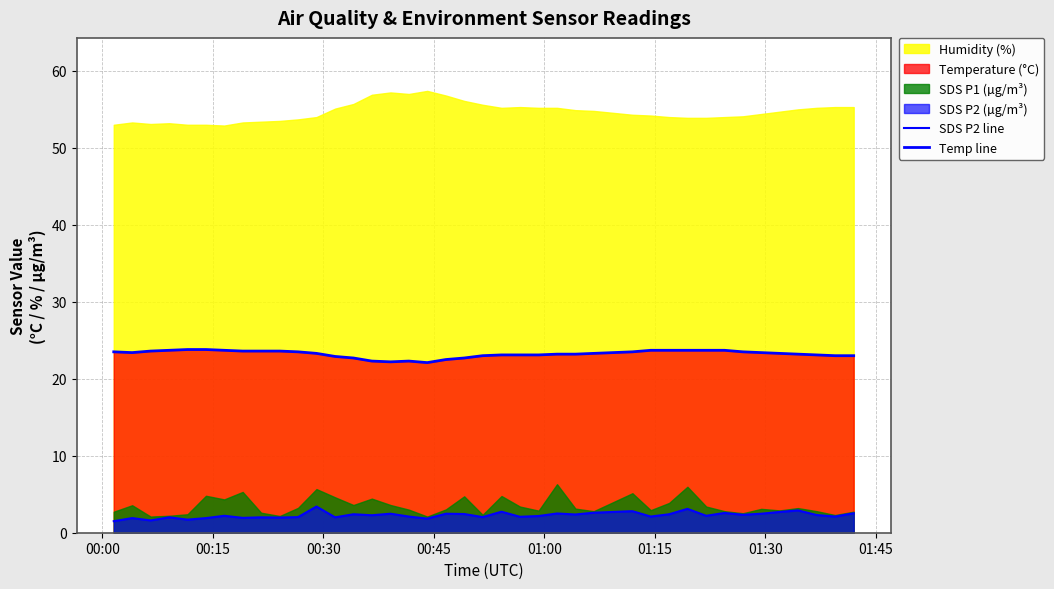

True or false: SDS_P2 line and Temp line cross at least once.

False